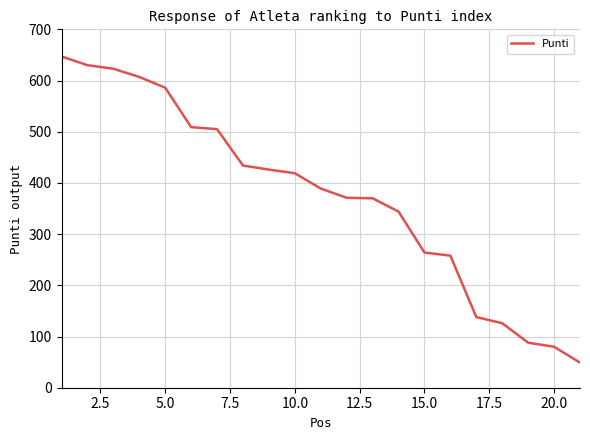

What is the difference between the maximum and minimum values?

598